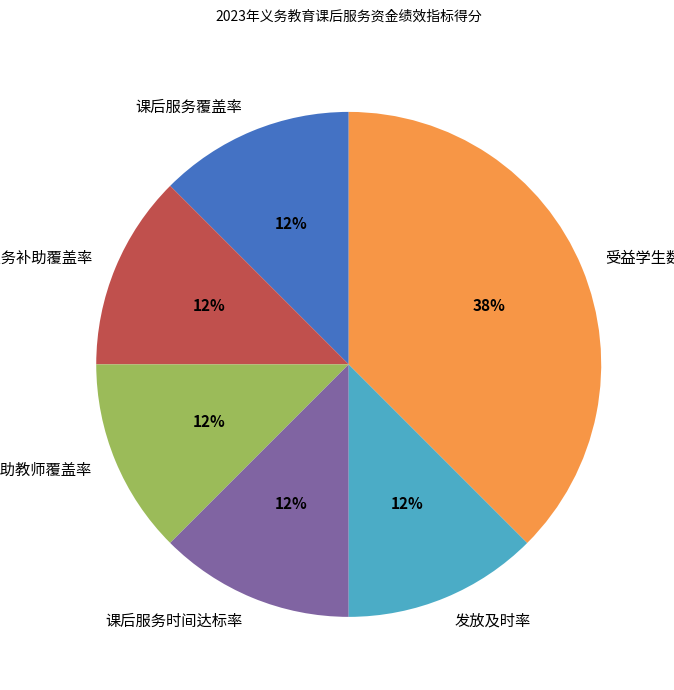

Does any single category account for the majority?

No